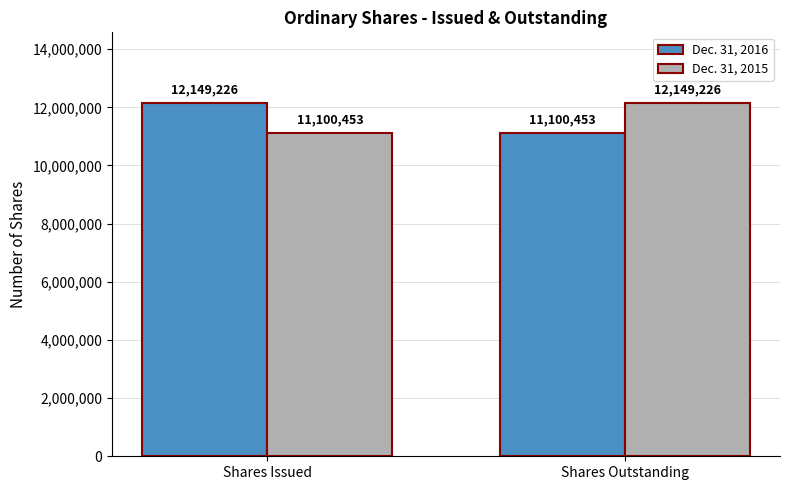

What is the difference between the maximum and minimum values in the Dec. 31, 2016 series?

1048773